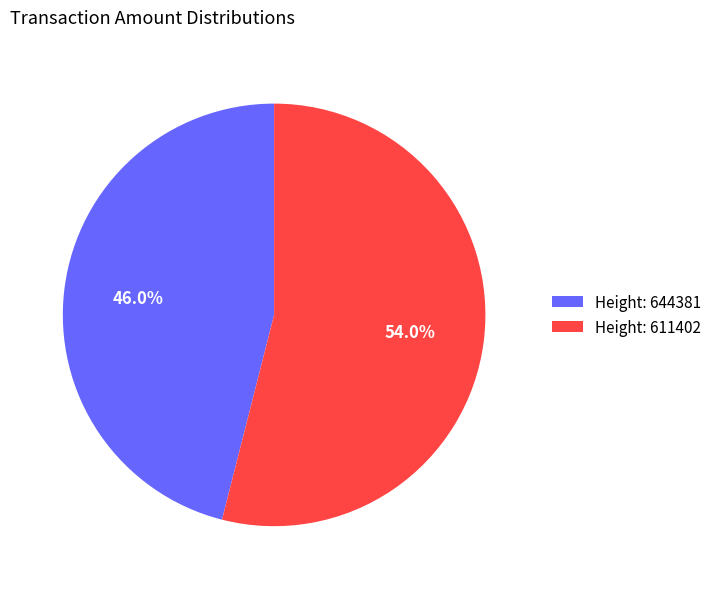

To the nearest percent, what is the difference between the largest and smallest slice percentages?

8%